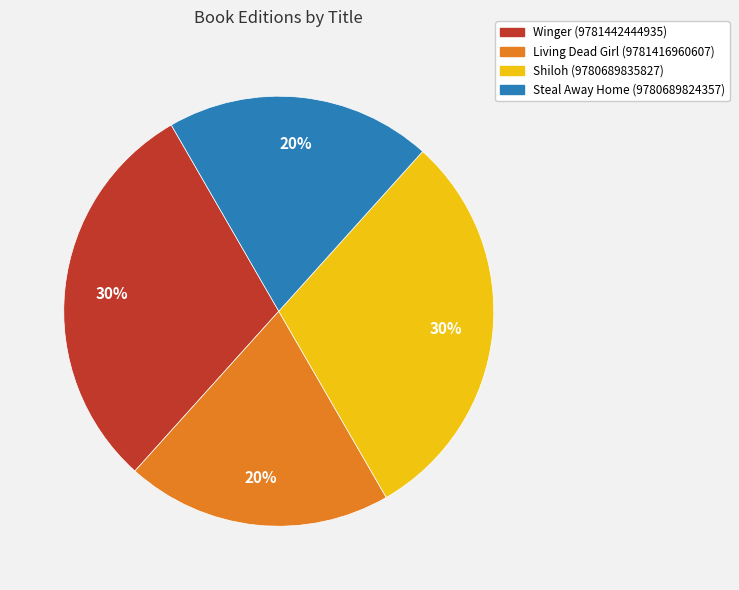

Count the number of slices in the pie.

4